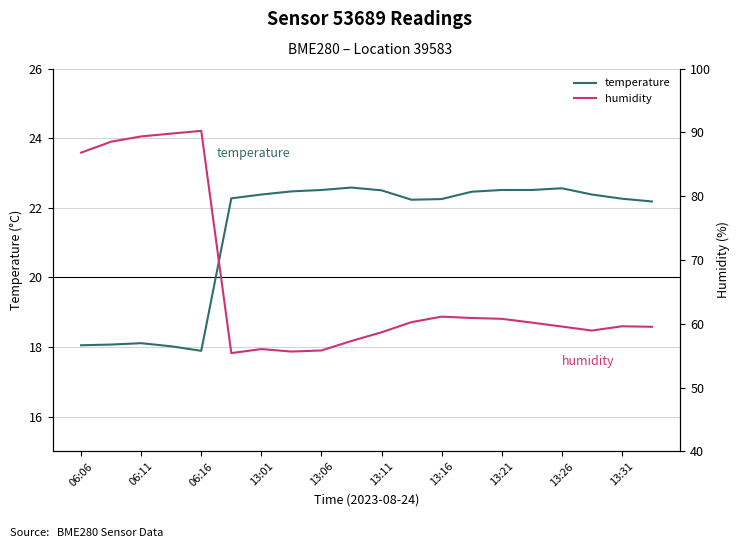

Is this an area chart (filled region under the line)?

No